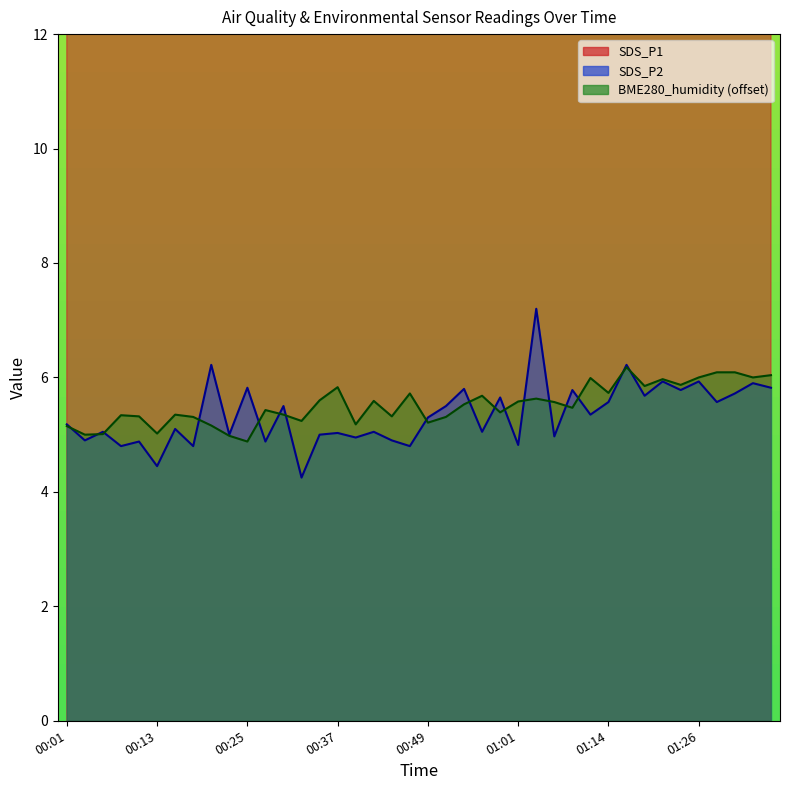

What is the average value of the SDS_P2 series?

5.4